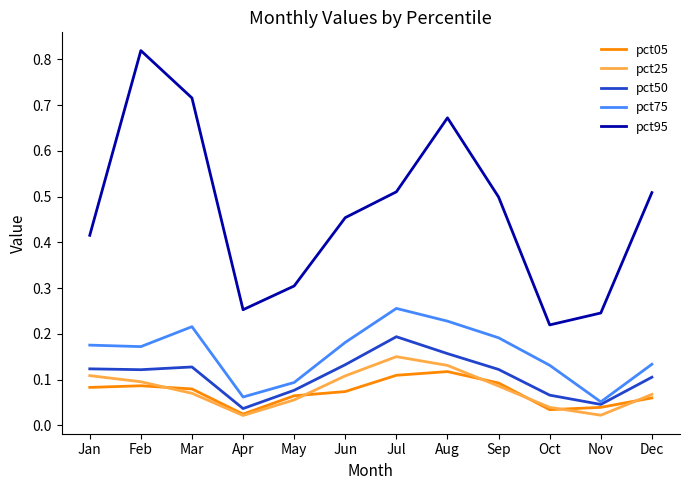

Which series changed the most between Jun and Nov?

pct95